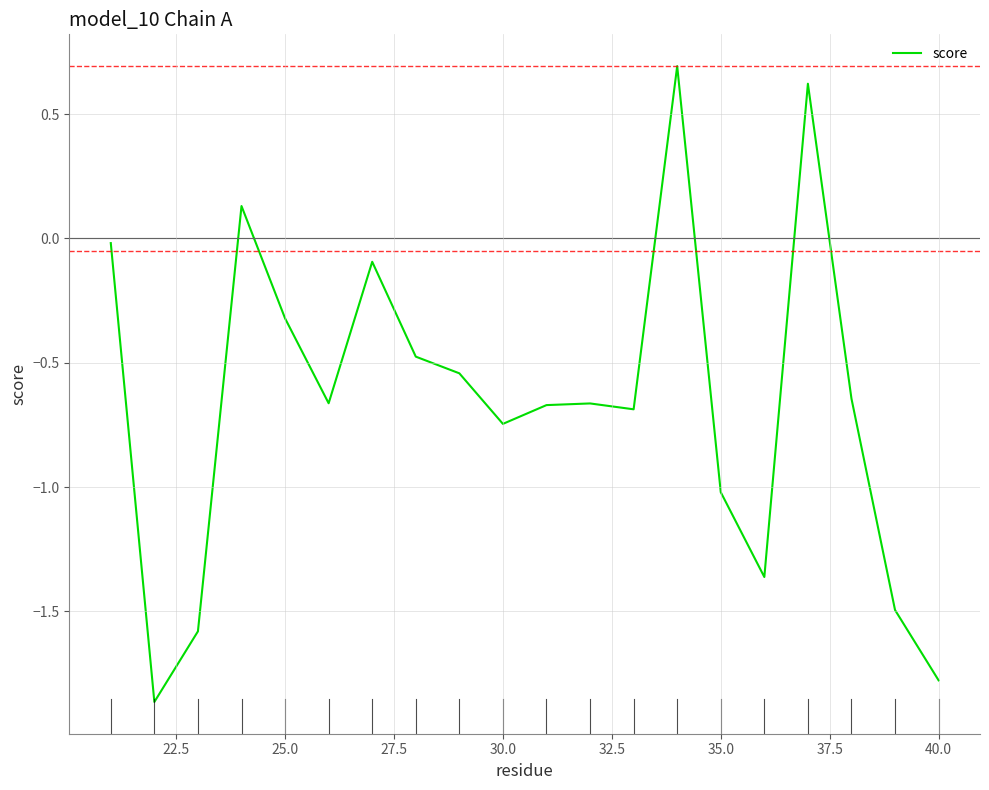

What is the greatest value displayed?

0.7